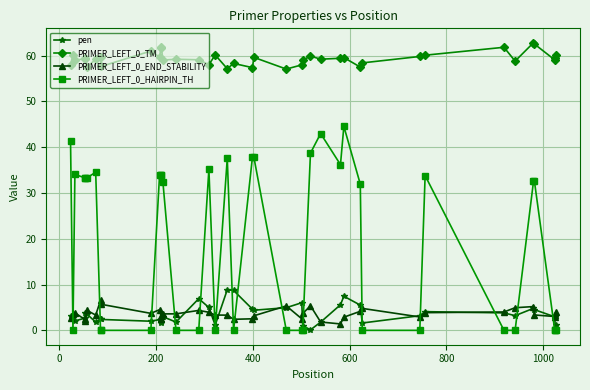

How many lines are shown in the chart?

4